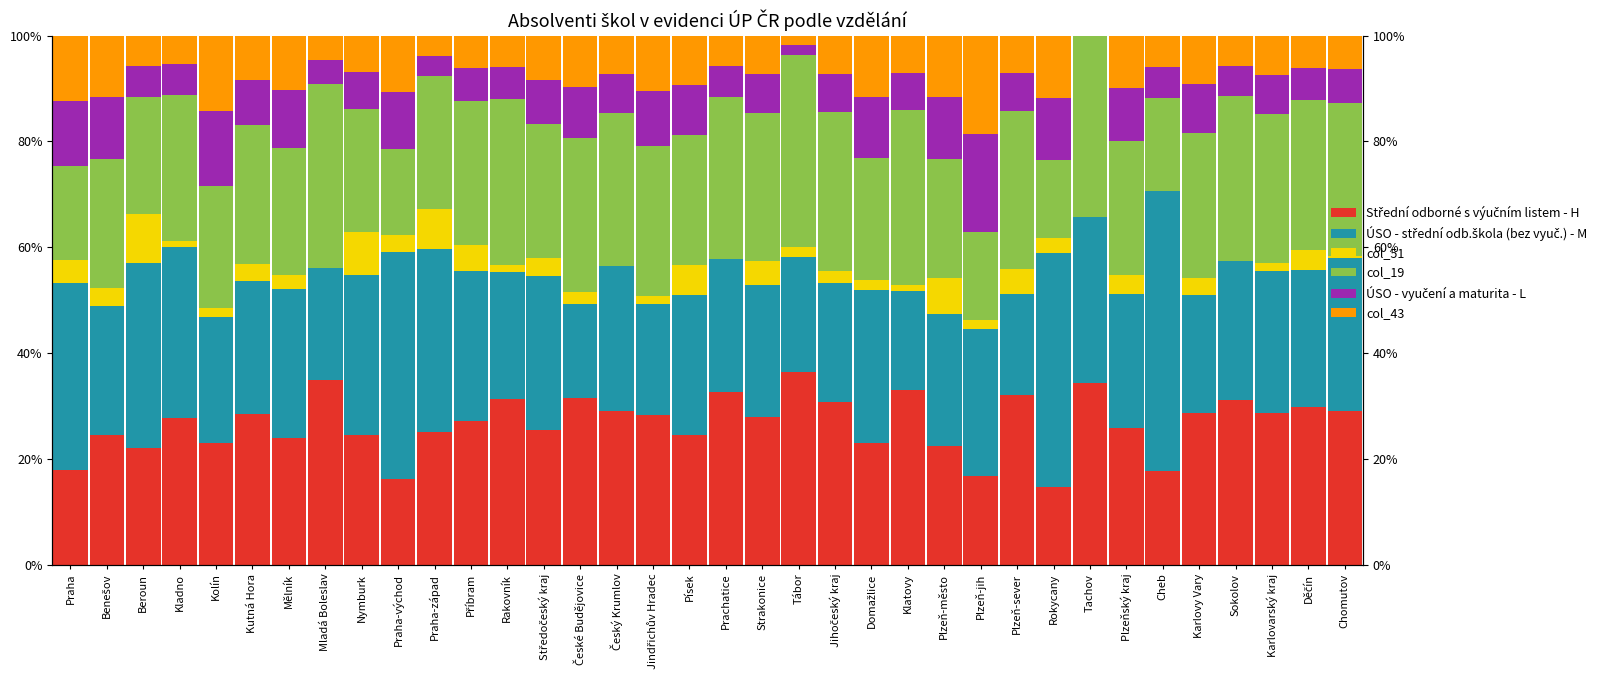

At Kolín, list the series in order from largest to smallest.

ÚSO - střední odb.škola (bez vyuč.) - M, col_19, Střední odborné s výučním listem - H, ÚSO - vyučení a maturita - L, col_43, col_51